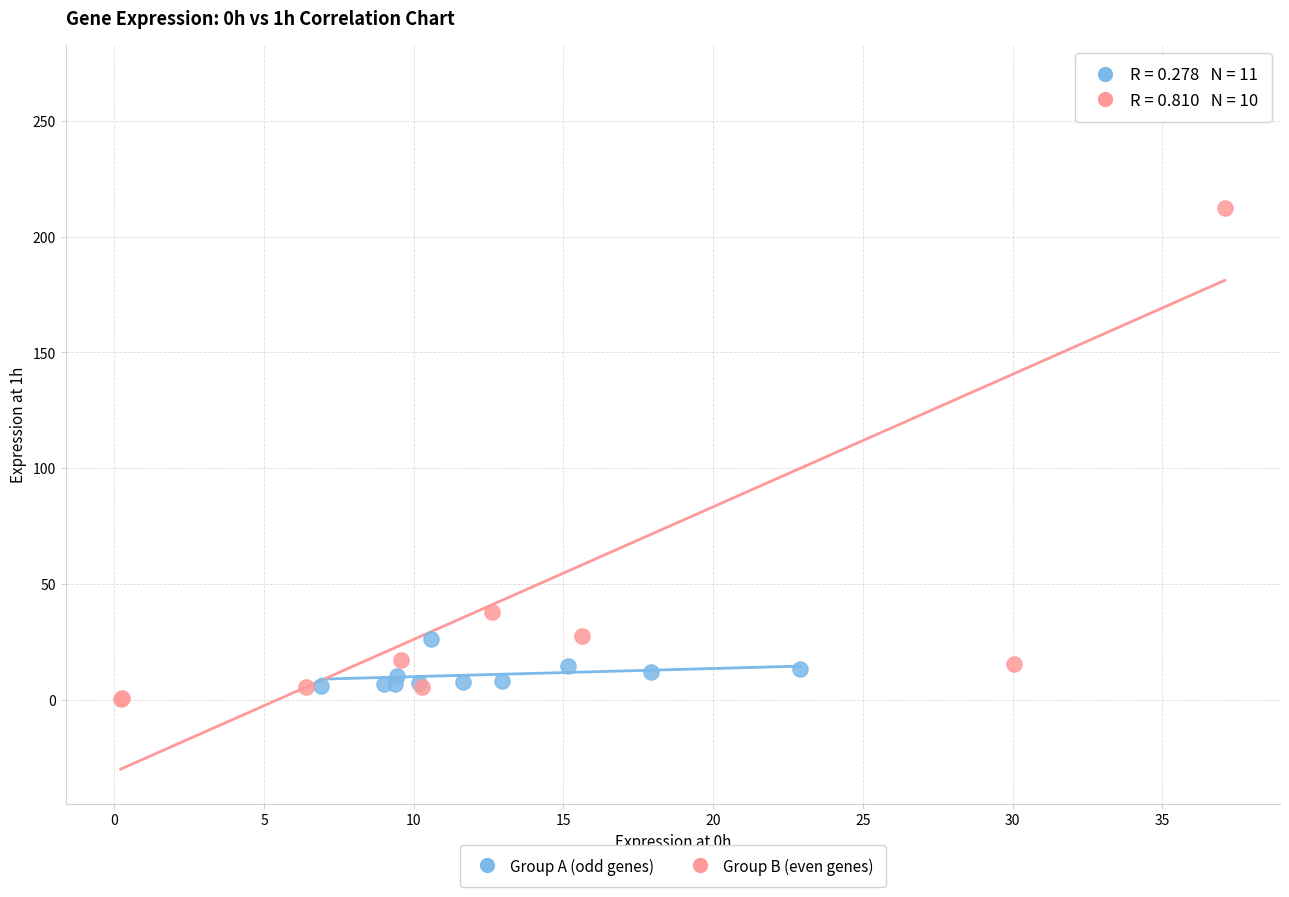

Which series has the largest Y range (max minus min)?

Group B (even genes)